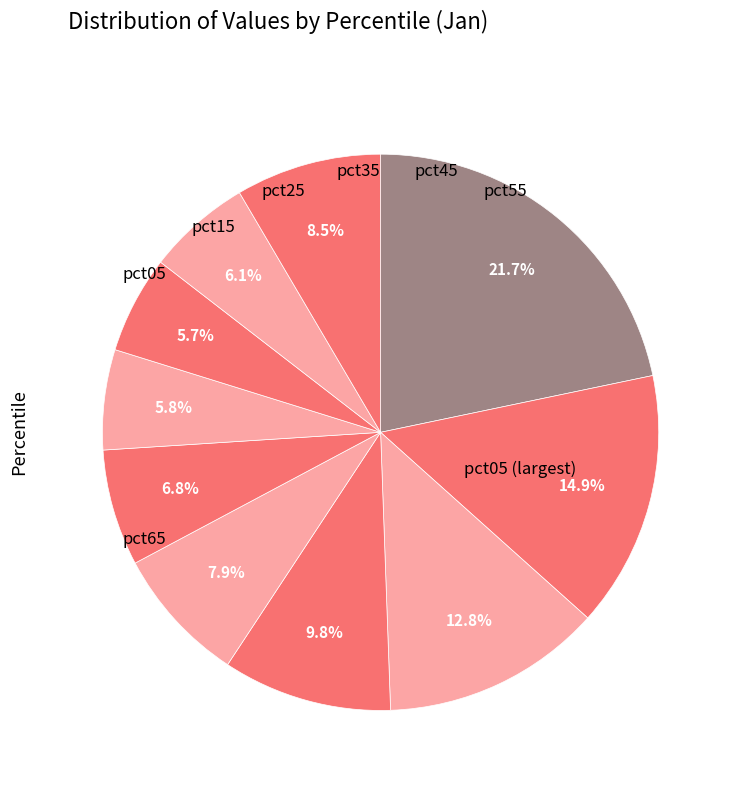

What is the smallest slice in the pie chart?

pct75